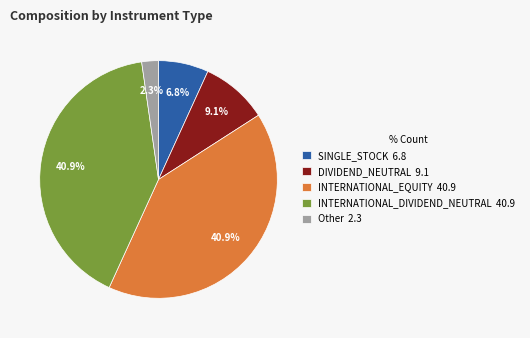

Between SINGLE_STOCK 6.8 and DIVIDEND_NEUTRAL 9.1, which is larger?

DIVIDEND_NEUTRAL 9.1